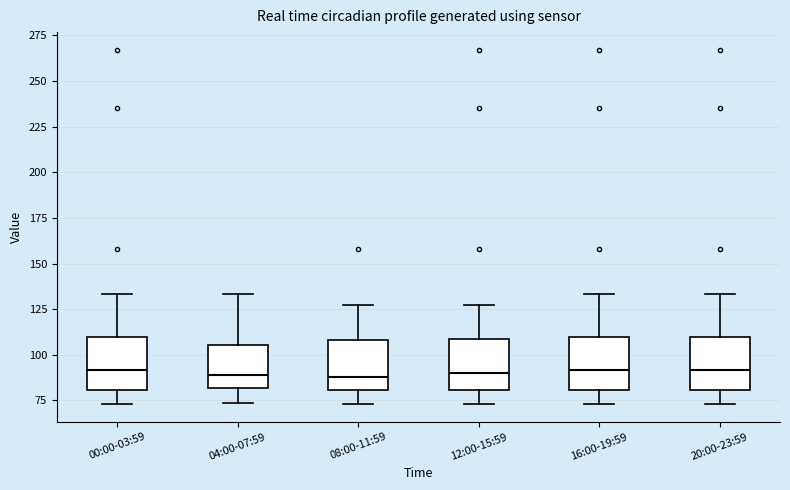

Where is the upper edge of the box for 20:00-23:59 on the y-axis? The values are not printed on the chart, so give them approximately, as read against the axis.

110